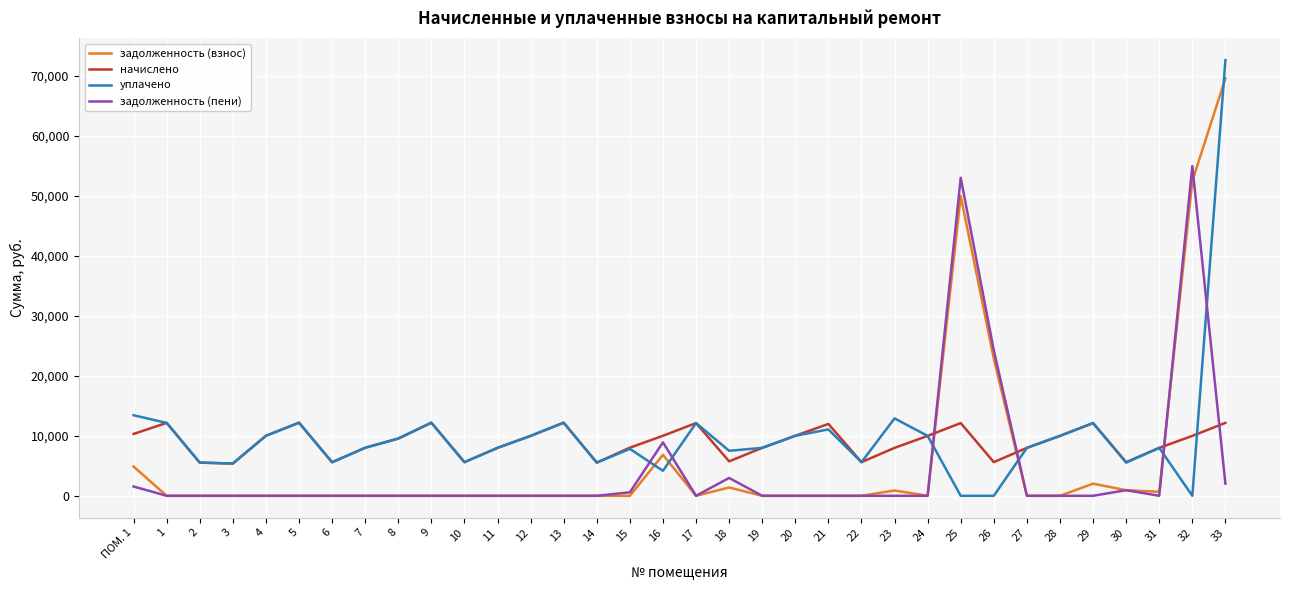

What is the total value across all series at 29?

26257.9